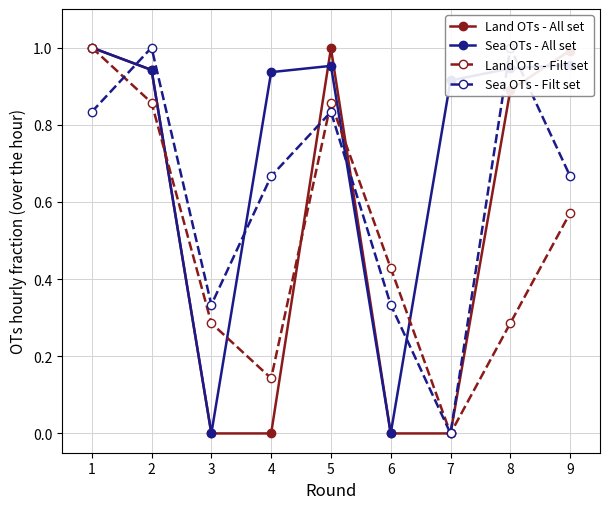

Reading left to right, transcribe all the data shown in this chart.

Land OTs - All set: 1.0	0.9	0.0	0.0	1.0	0.0	0.0	0.9	1.0
Sea OTs - All set: 1.0	0.9	0.0	0.9	1.0	0.0	0.9	0.9	1.0
Land OTs - Filt set: 1.0	0.9	0.3	0.1	0.9	0.4	0.0	0.3	0.6
Sea OTs - Filt set: 0.8	1.0	0.3	0.7	0.8	0.3	0.0	1.0	0.7